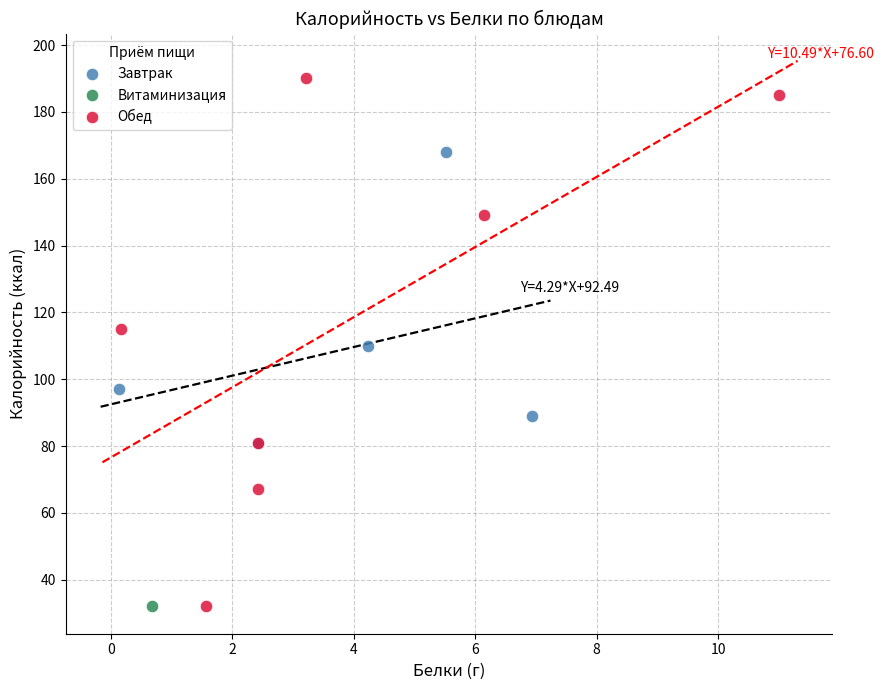

What are all the series names shown in the legend?

Завтрак, Витаминизация, Обед